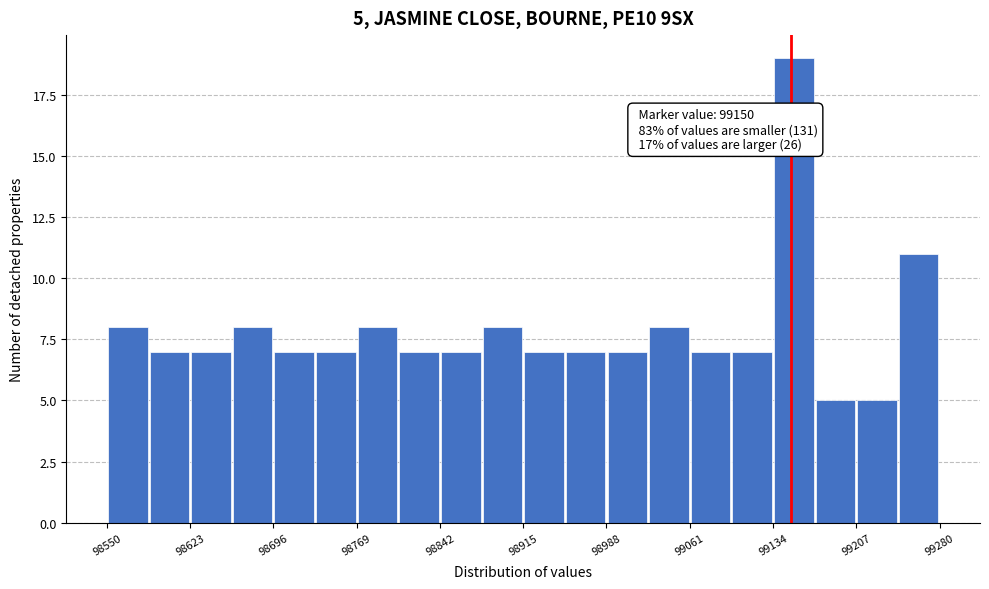

Read against the x-axis, roughly where is the centre of the tallest bar?

99150